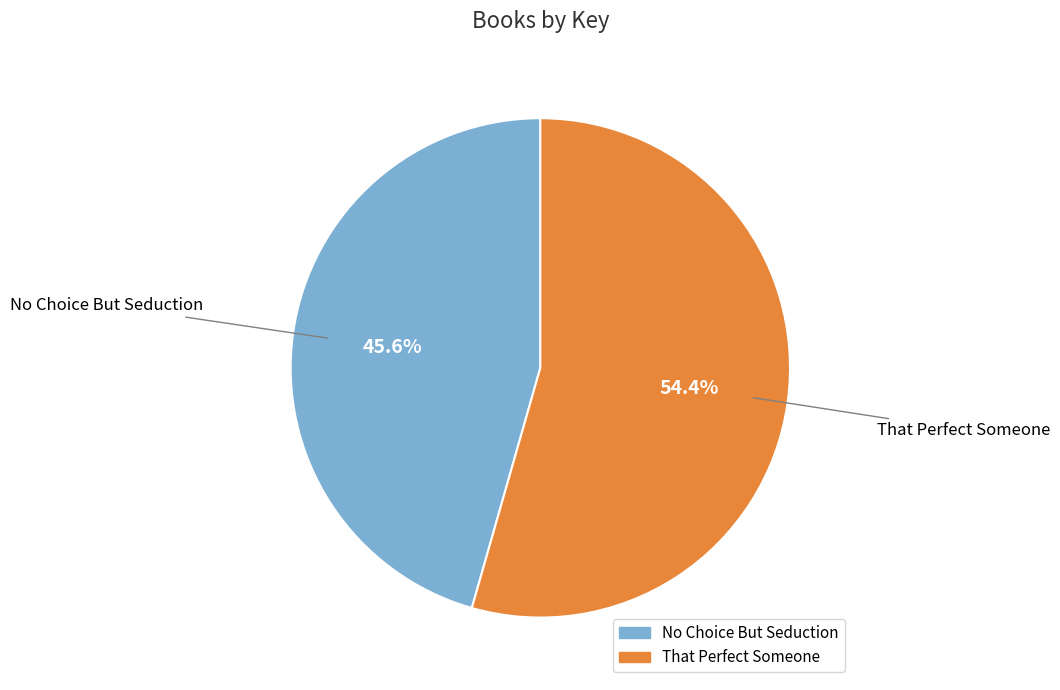

To the nearest percent, what percentage of the pie is That Perfect Someone?

54%